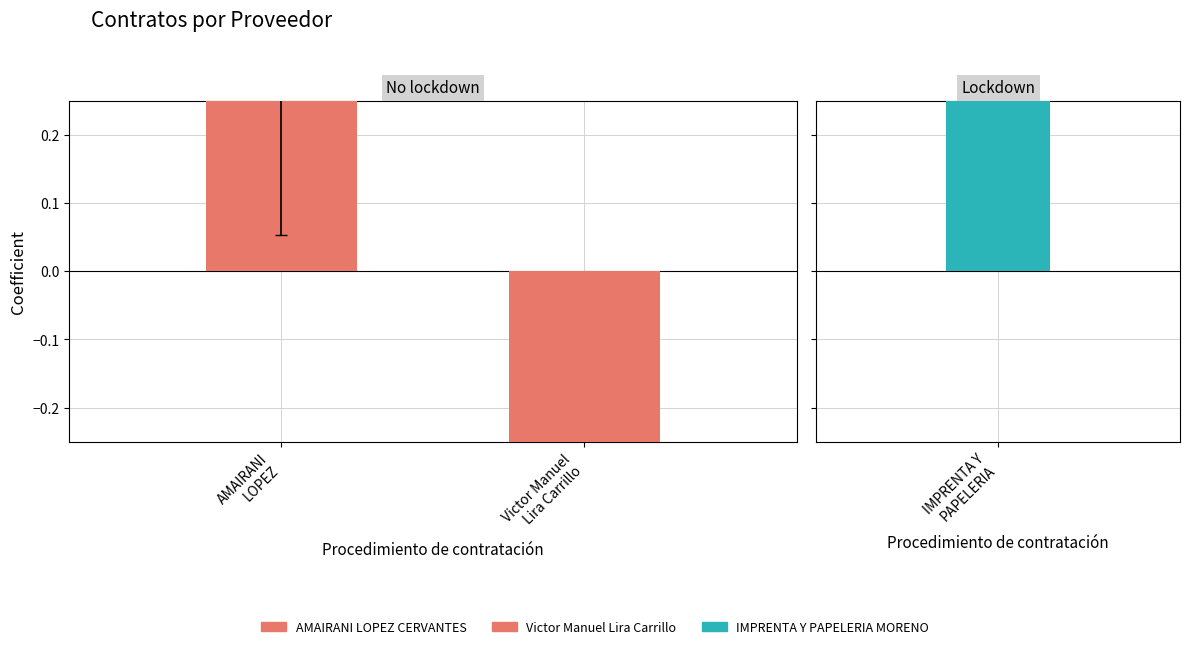

Between AMAIRANI
LOPEZ and Victor Manuel
Lira Carrillo, which is larger?

AMAIRANI
LOPEZ